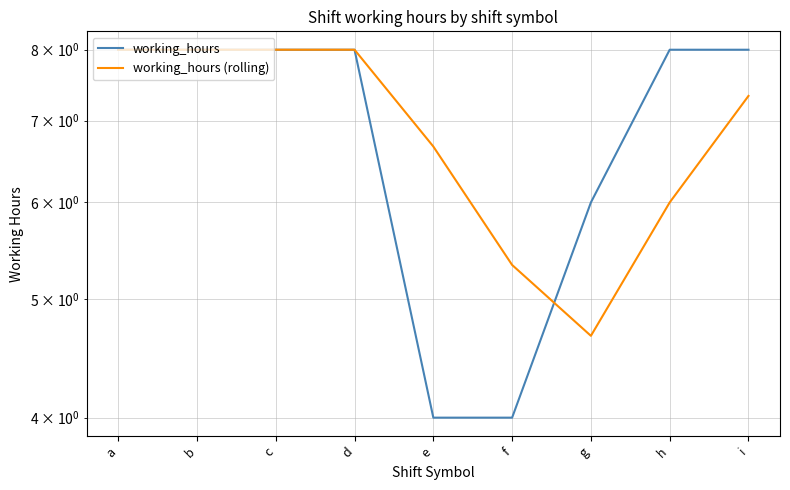

What is the sum of all working_hours (rolling) values?

62.0